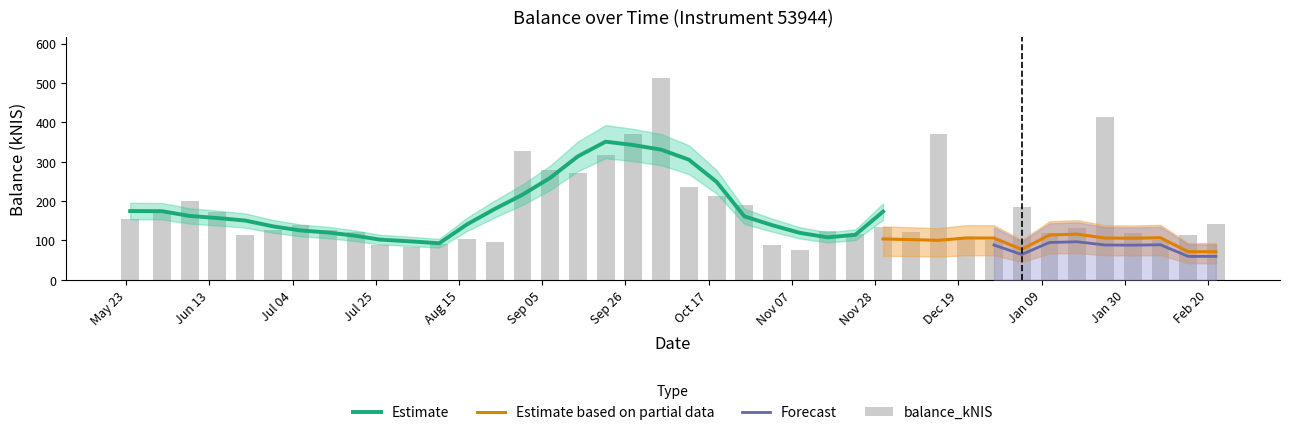

What is the label of the 24th bar from the right?

2023-09-14